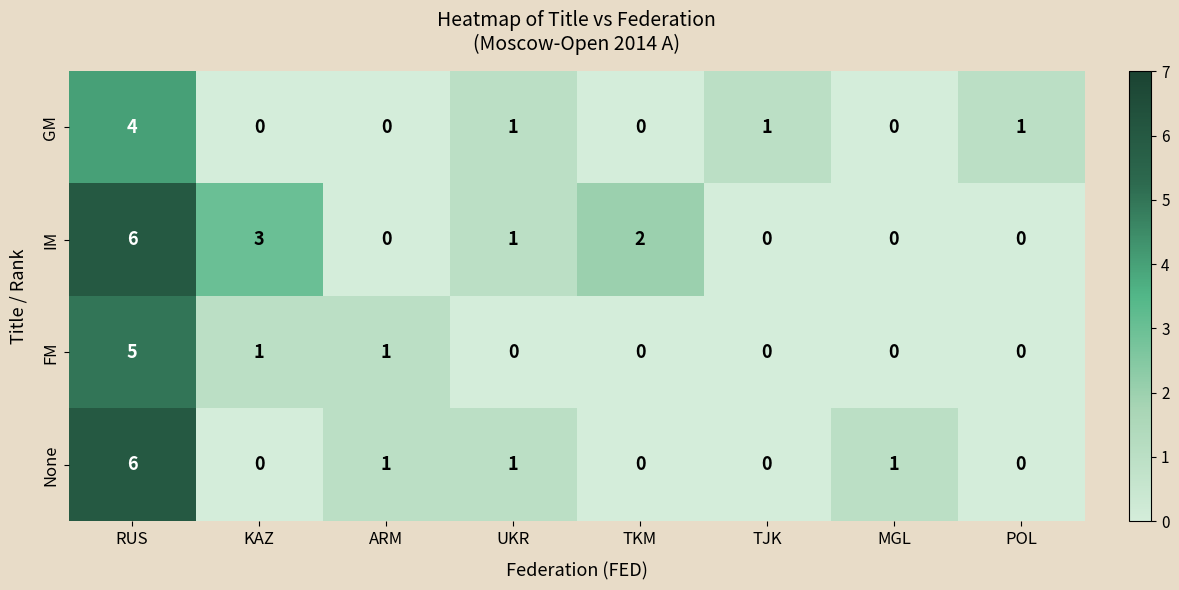

The value of IM at KAZ is 1. True or false?

False